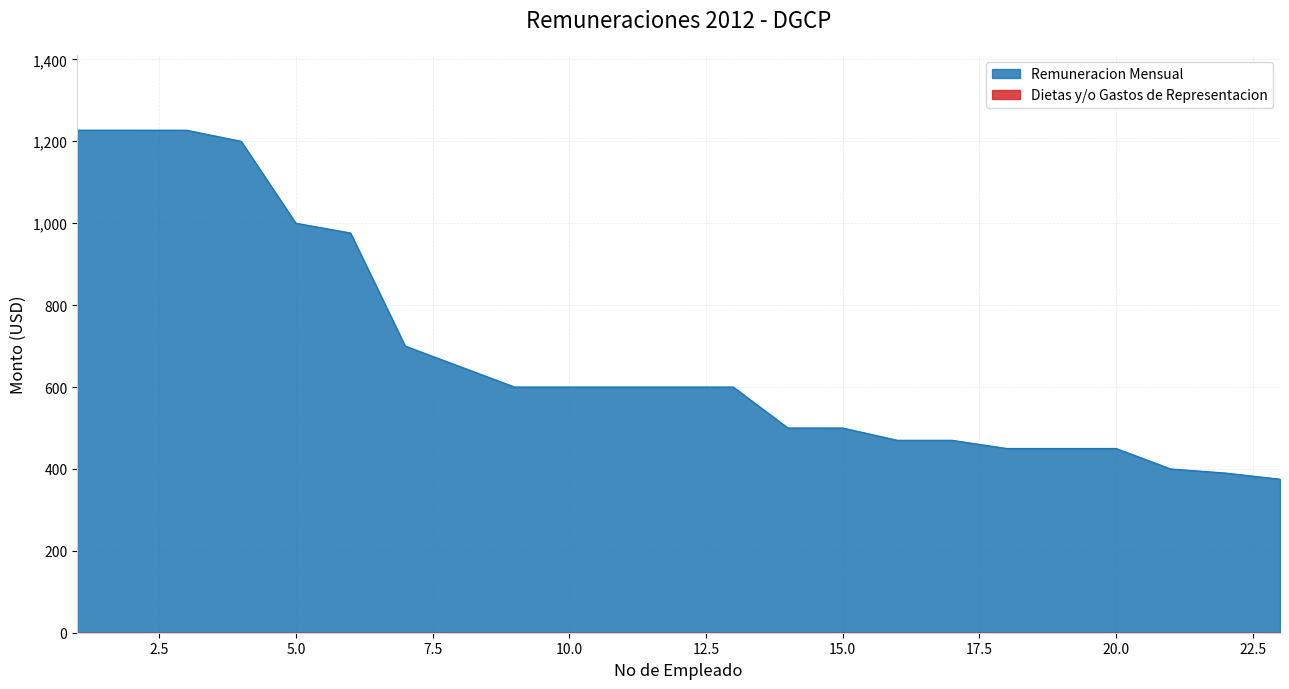

Reading right to left, list all the values displayed in this chart.

375.0	390.0	400.0	450.0	450.0	450.0	470.0	470.0	500.0	500.0	600.0	600.0	600.0	600.0	600.0	650.0	700.0	976.1	1000.0	1200.0	1227.2	1227.2	1227.2